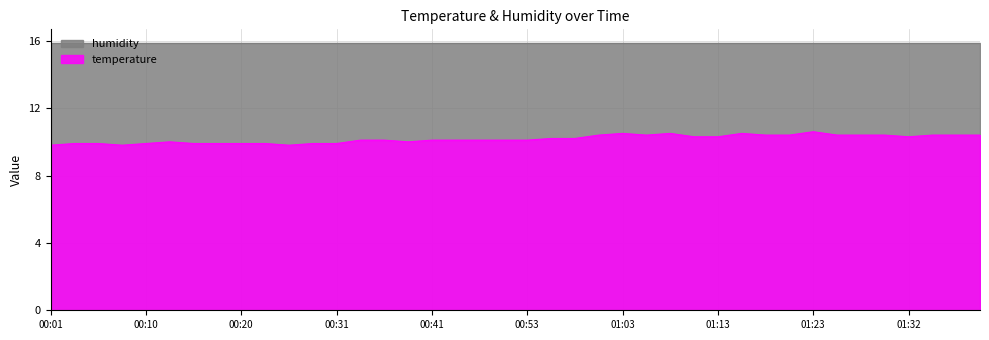

What is the value of the 23rd point from the left?

10.2